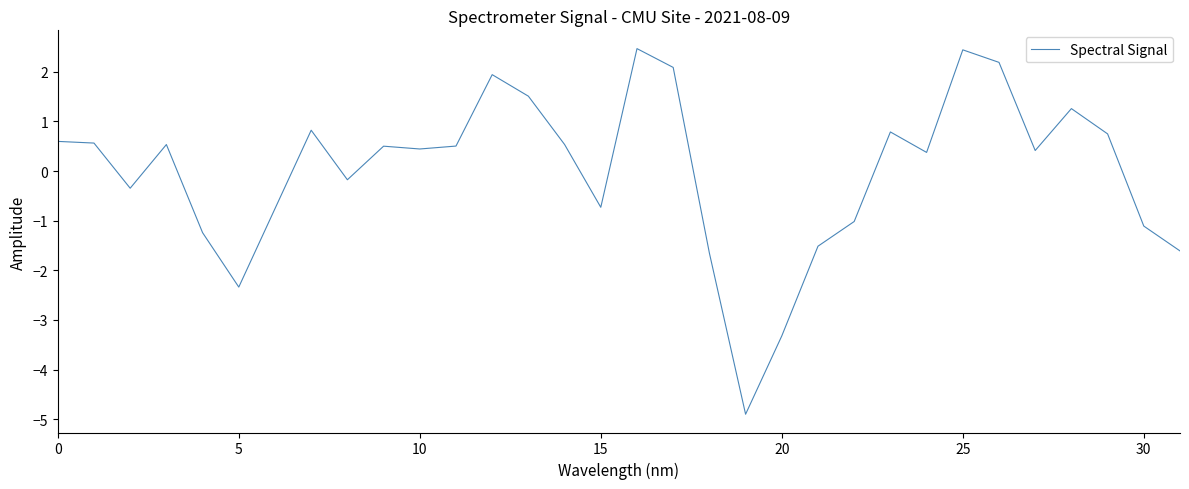

What is the minimum value shown in the chart?

-4.9